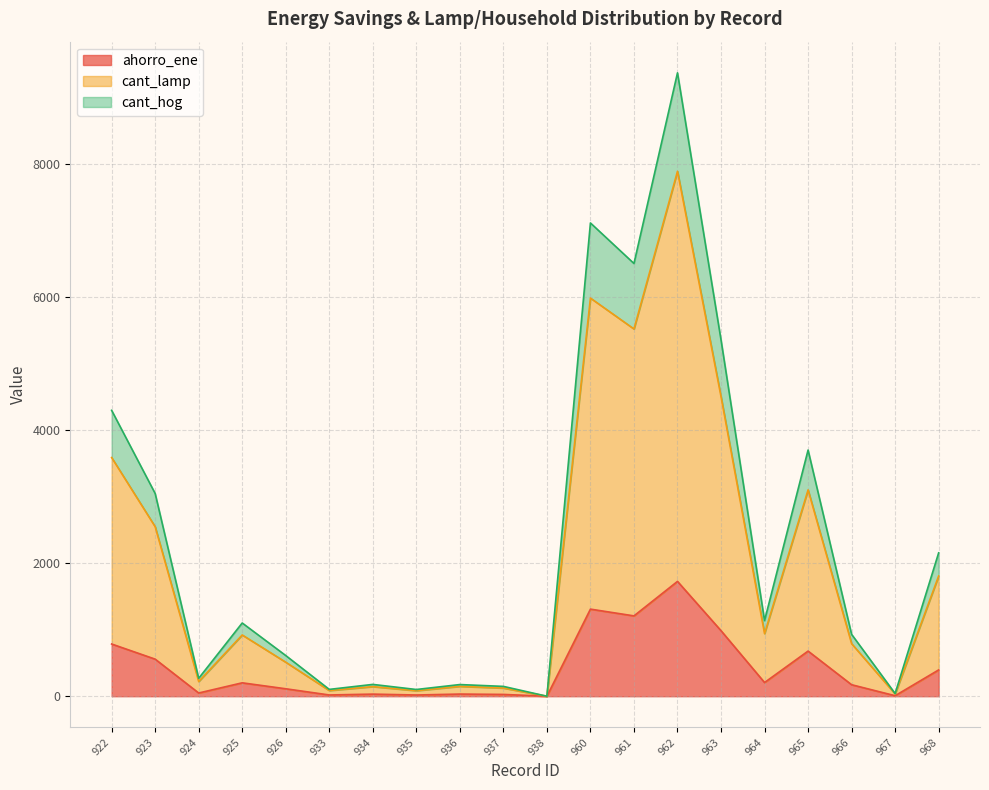

What is the maximum value for ahorro_ene?

1727.3